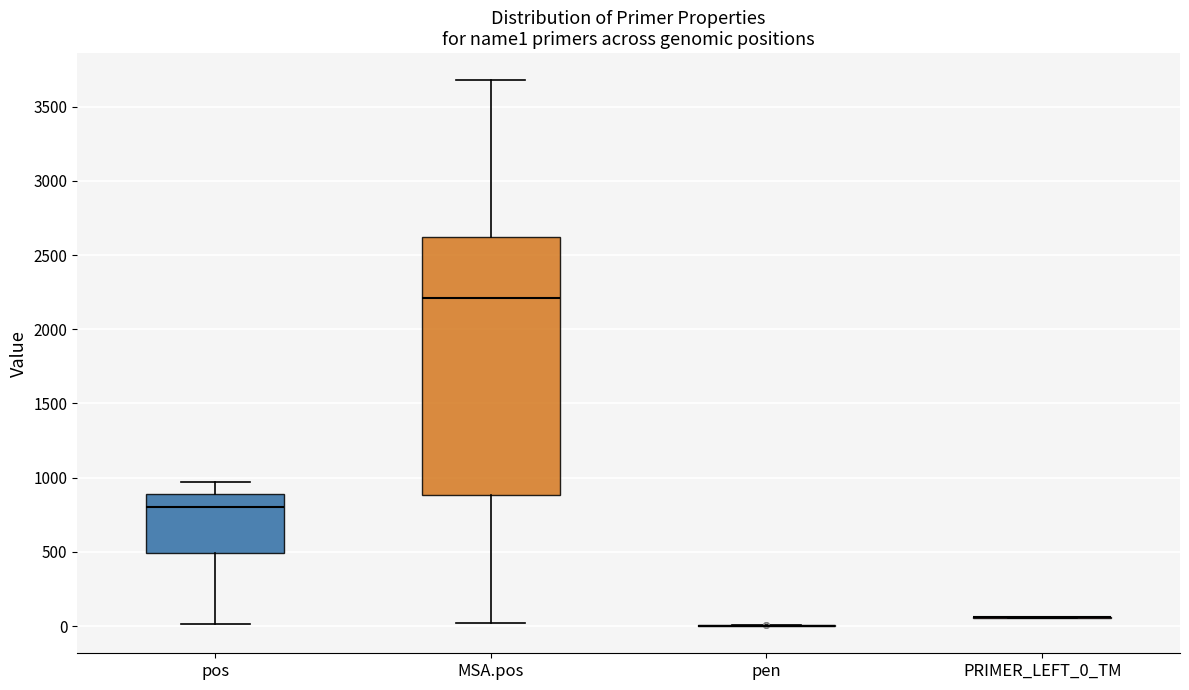

Reading left to right, transcribe this box plot: for each box, give where its median line is, the range the box spans, and where its two whiskers end, as read against the y-axis. The values are not printed on the chart, so give them approximately, as read against the axis.

pos: median 800, box 500 to 900, whiskers 0 to 950
MSA.pos: median 2200, box 900 to 2600, whiskers 0 to 3700
pen: box collapsed to a line at 0, whiskers 0 to 0
PRIMER_LEFT_0_TM: box collapsed to a line at 50, whiskers 50 to 50